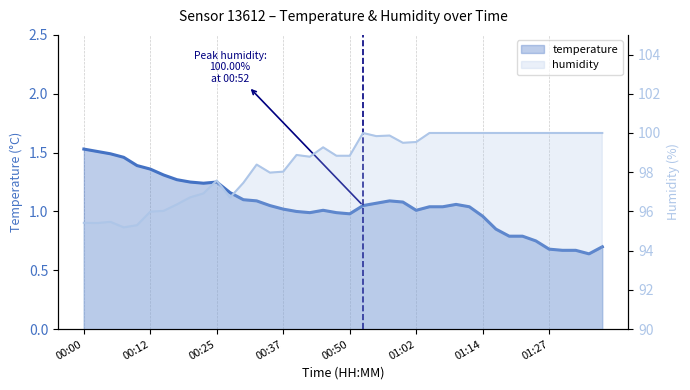

Between 00:07 and 01:14, which is larger?

00:07